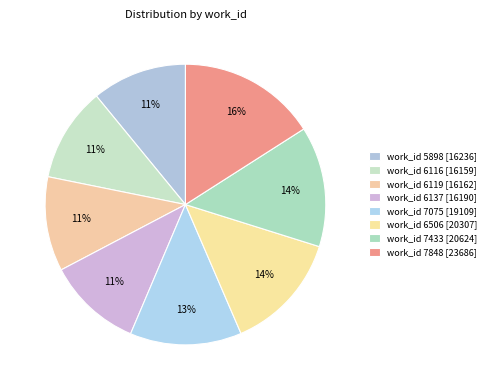

What is the smallest slice in the pie chart?

6116